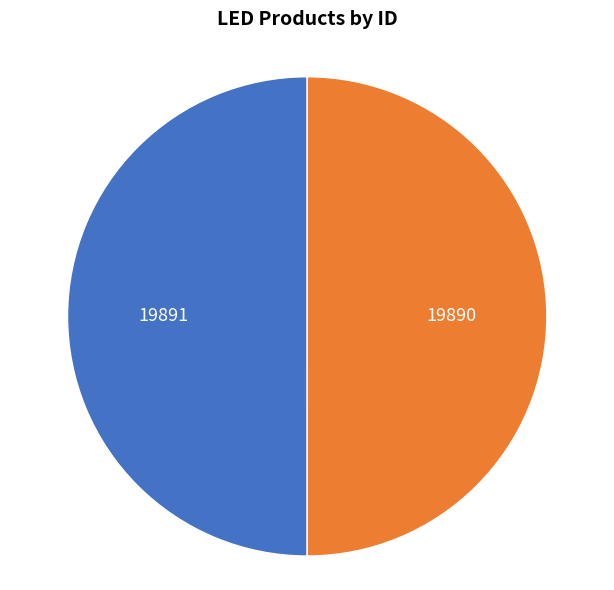

Is it true that YJ-BC-RGBW5050-G02 is 40% of the pie?

False